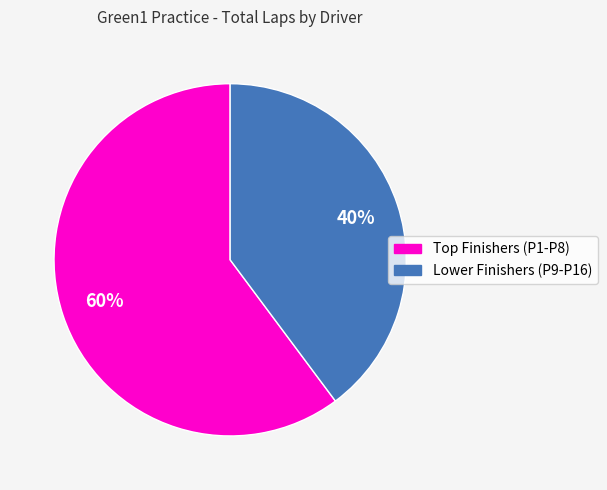

How many slices are in this pie chart?

2